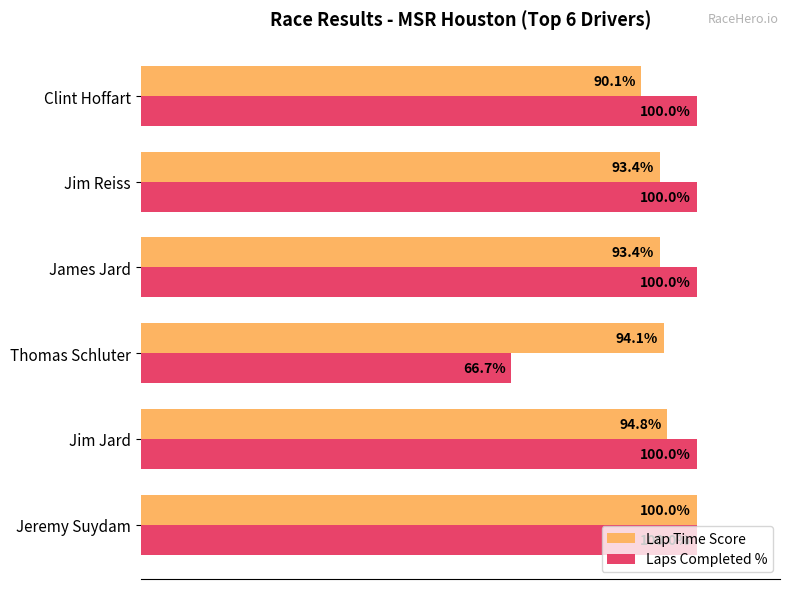

At which label does Lap Time Score reach its minimum?

Clint Hoffart